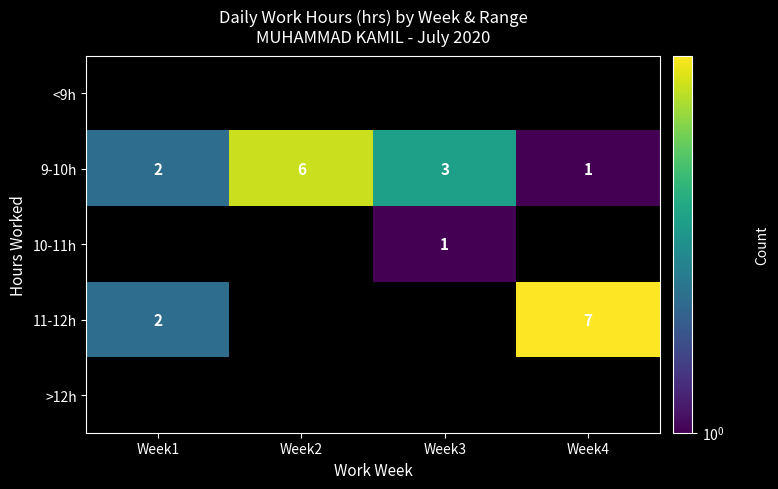

How many distinct data groups are displayed?

5